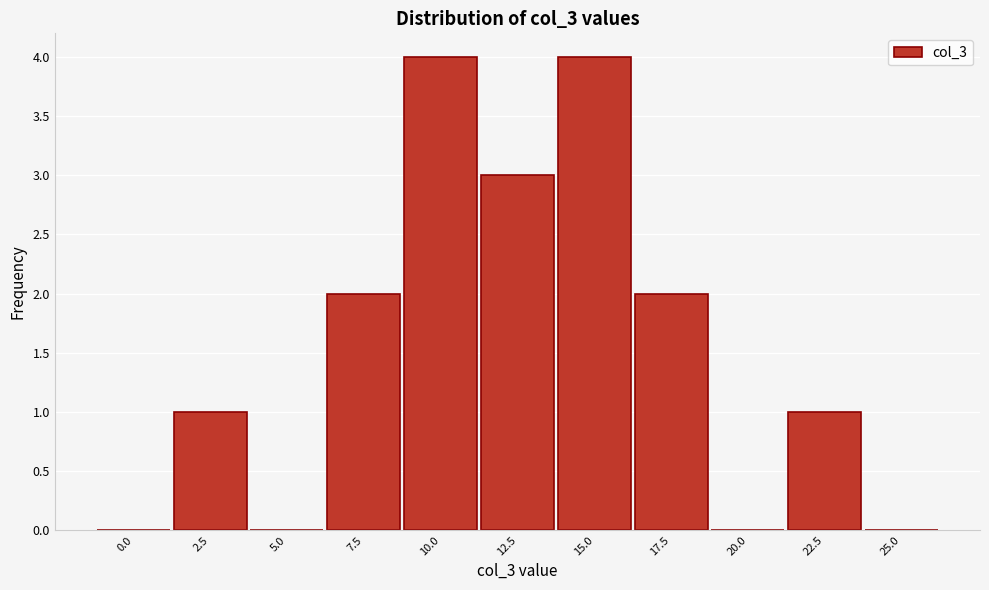

Reading right to left, what are all the values shown in this chart?

25.0=0	22.5=1	20.0=0	17.5=2	15.0=4	12.5=3	10.0=4	7.5=2	5.0=0	2.5=1	0.0=0